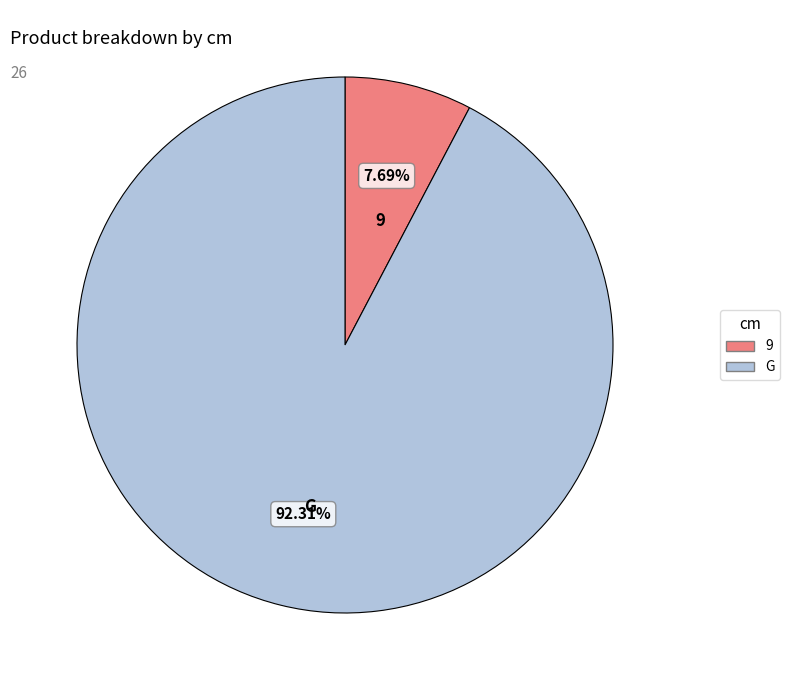

Is it true that 9 is 8% of the pie?

True